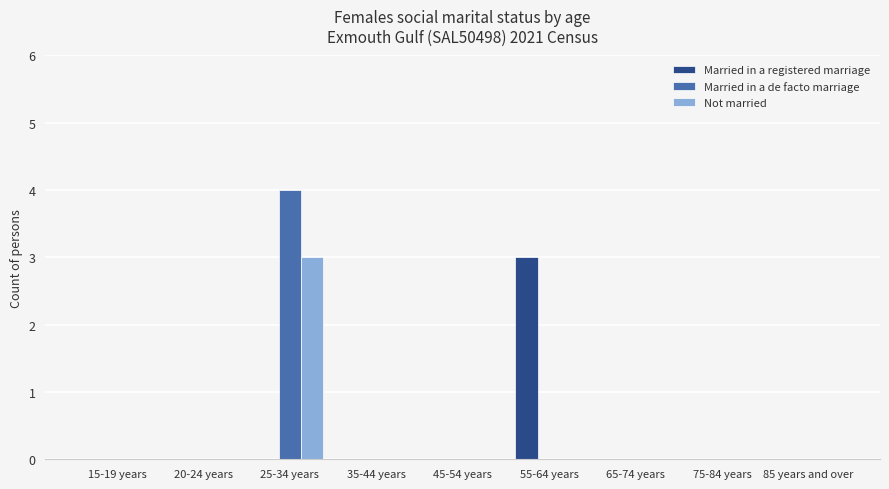

Reading left to right, transcribe all the data shown in this chart.

Married in a registered marriage: 15-19 years=0	20-24 years=0	25-34 years=0	35-44 years=0	45-54 years=0	55-64 years=3	65-74 years=0	75-84 years=0	85 years and over=0
Married in a de facto marriage: 15-19 years=0	20-24 years=0	25-34 years=4	35-44 years=0	45-54 years=0	55-64 years=0	65-74 years=0	75-84 years=0	85 years and over=0
Not married: 15-19 years=0	20-24 years=0	25-34 years=3	35-44 years=0	45-54 years=0	55-64 years=0	65-74 years=0	75-84 years=0	85 years and over=0